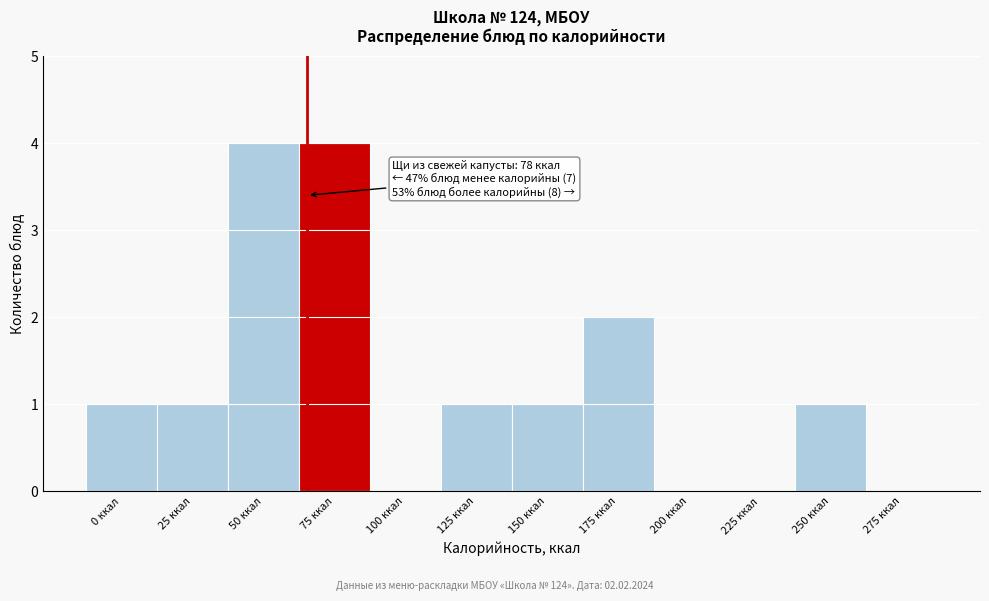

Reading right to left, extract all data points from this chart.

275 ккал=0	250 ккал=1	225 ккал=0	200 ккал=0	175 ккал=2	150 ккал=1	125 ккал=1	100 ккал=0	75 ккал=4	50 ккал=4	25 ккал=1	0 ккал=1